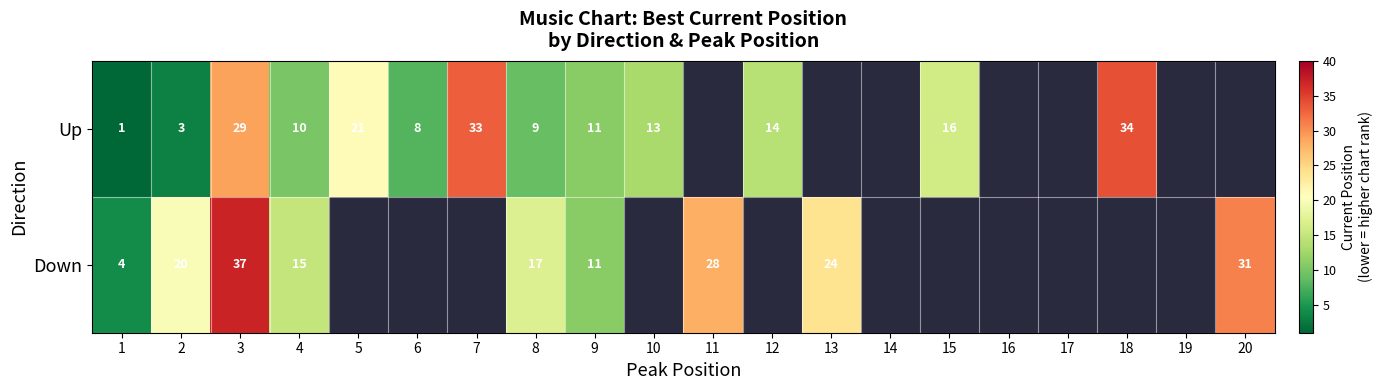

What is the difference between the highest and lowest values at 1?

3